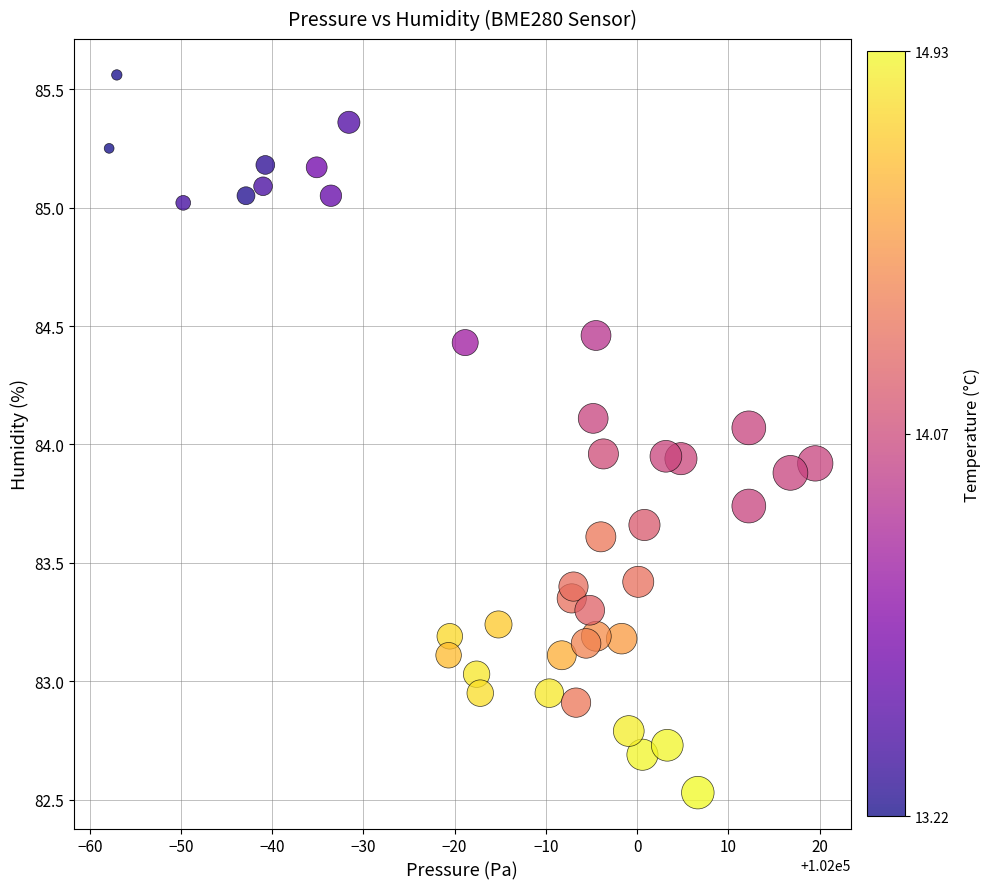

What is the range of Y values (max minus min)?

3.0